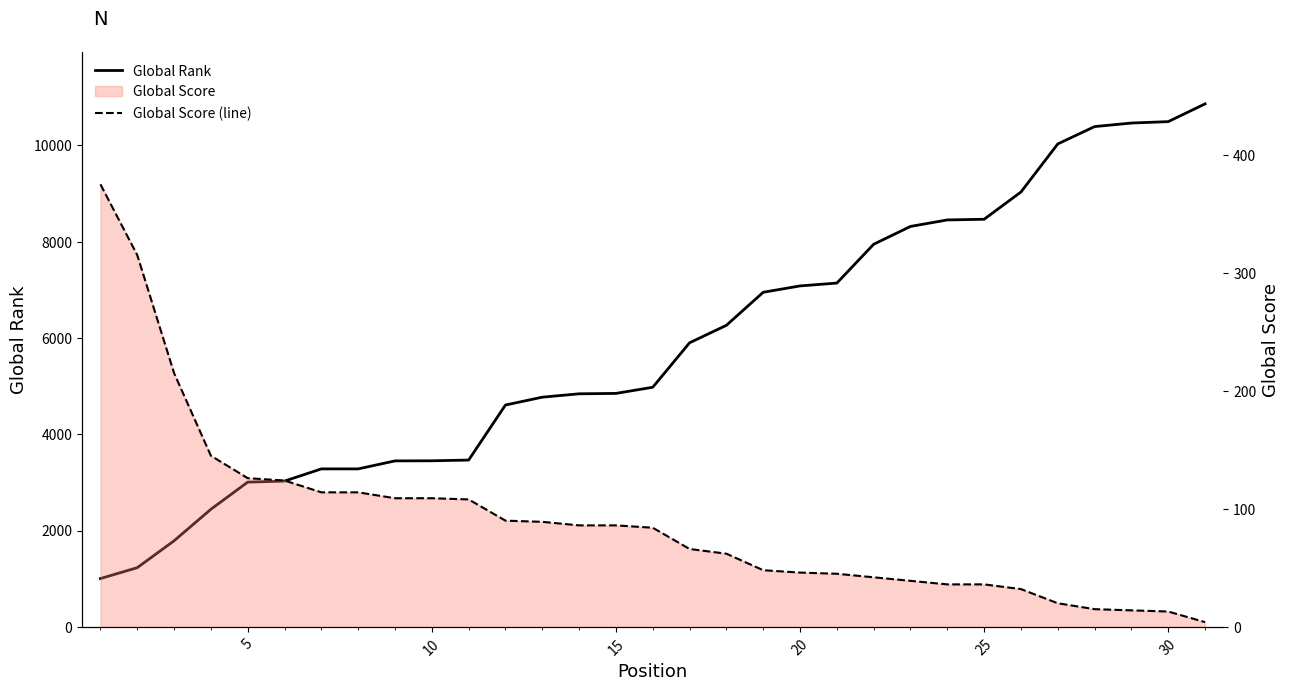

Is the value of Global Score (line) at 0 greater than the value of Global Rank at 0?

No